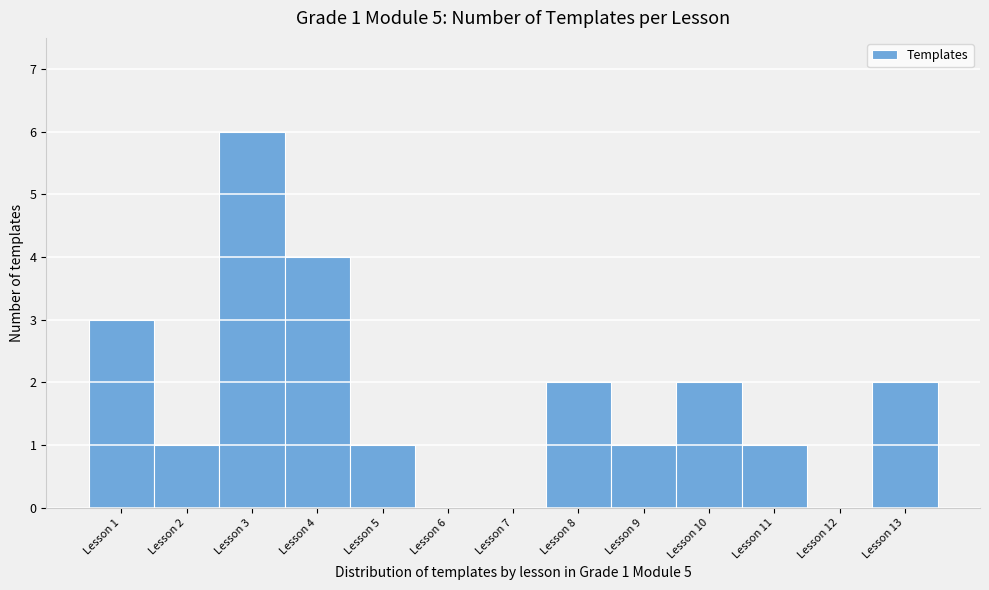

Over which range of the x-axis is the bar tallest?

2.5 to 3.5